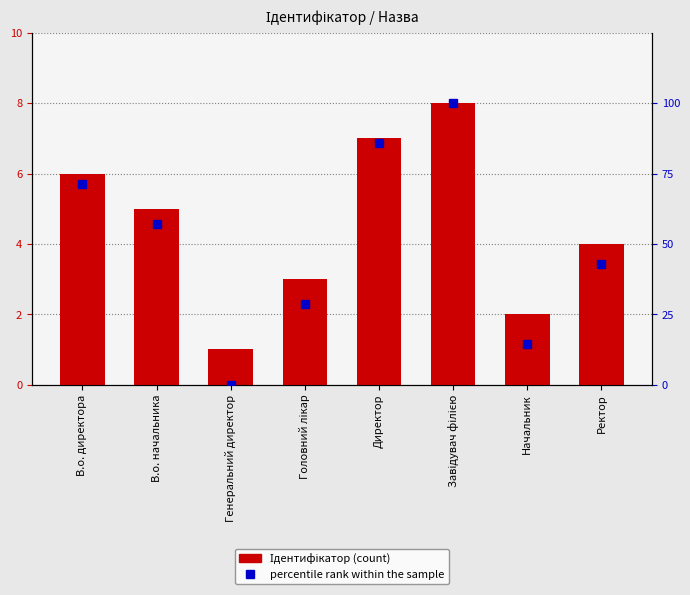

Where is percentile rank within the sample nearest to the value 50?

В.о. начальника